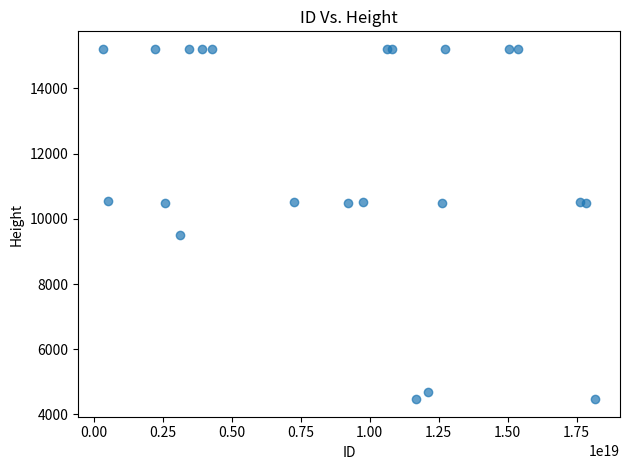

What Y value in the scatter plot is closest to 9842?

9493